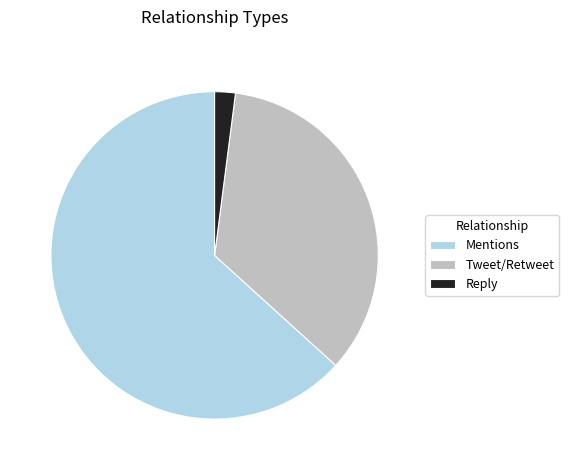

True or false: Mentions accounts for 63% of the total.

True